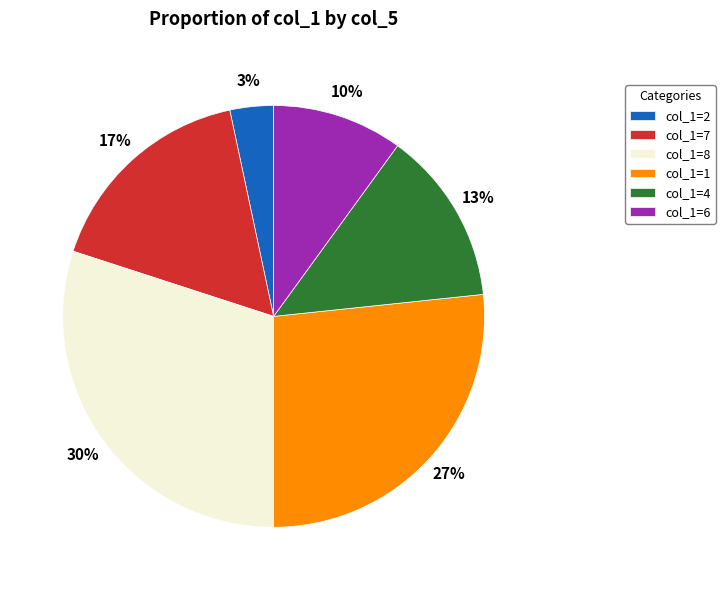

Do col_1=7 and col_1=4 together represent more than half of the pie?

No